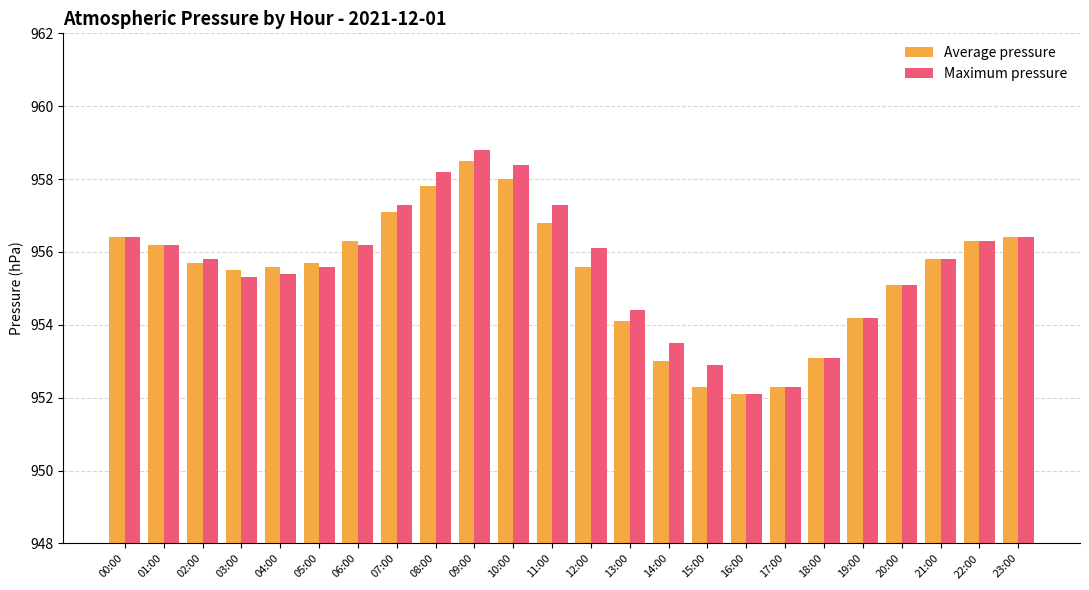

What is the minimum value for Average pressure?

952.1